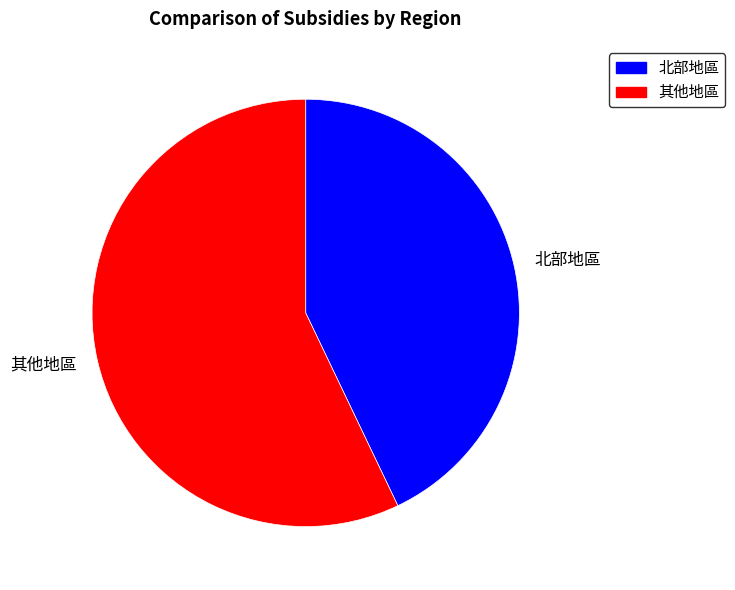

How many segments does this pie chart have?

2